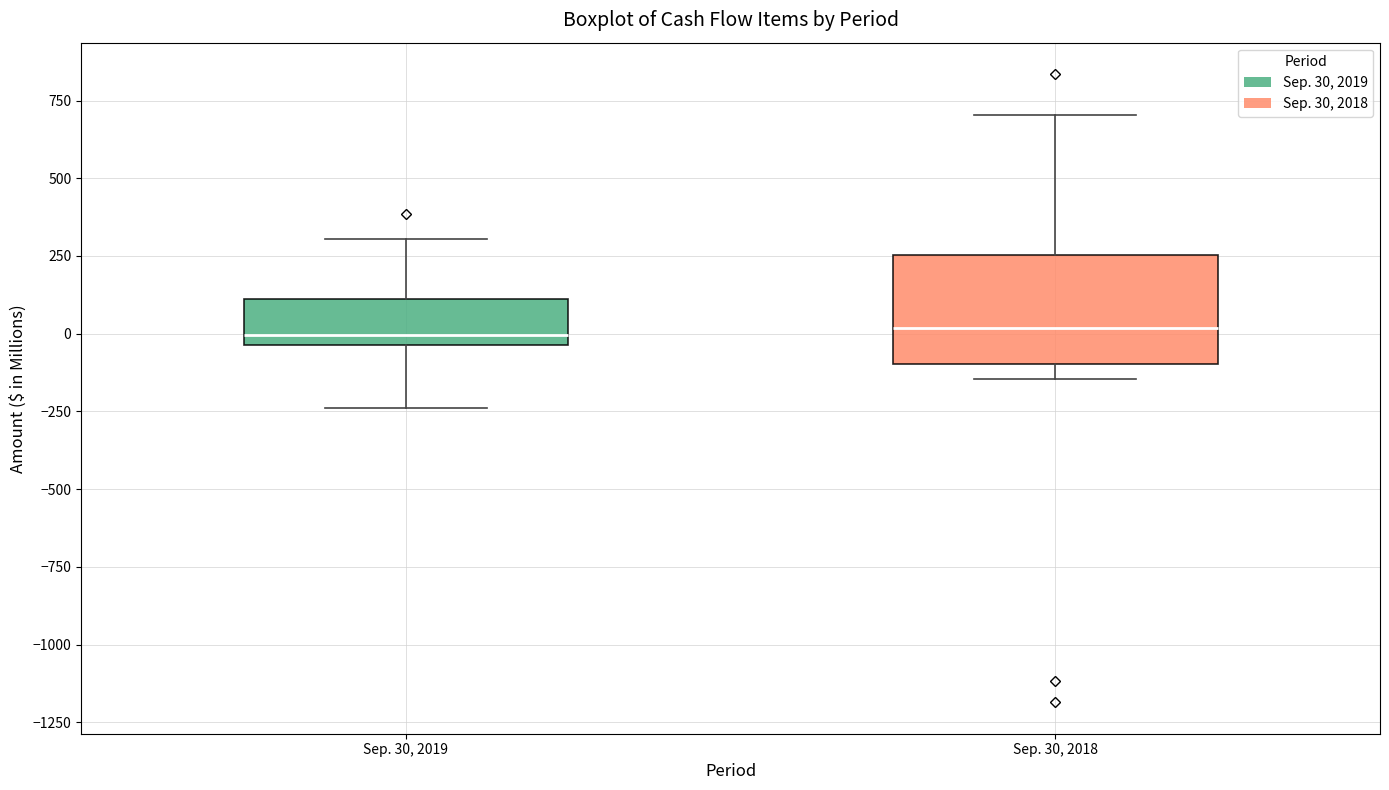

Reading left to right, read every box against the y-axis: the position of its median line, the range the box covers, and the ends of its whiskers. The values are not printed on the chart, so give them approximately, as read against the axis.

Sep. 30, 2019: median 0, box -50 to 100, whiskers -250 to 300
Sep. 30, 2018: median 0, box -100 to 250, whiskers -150 to 700